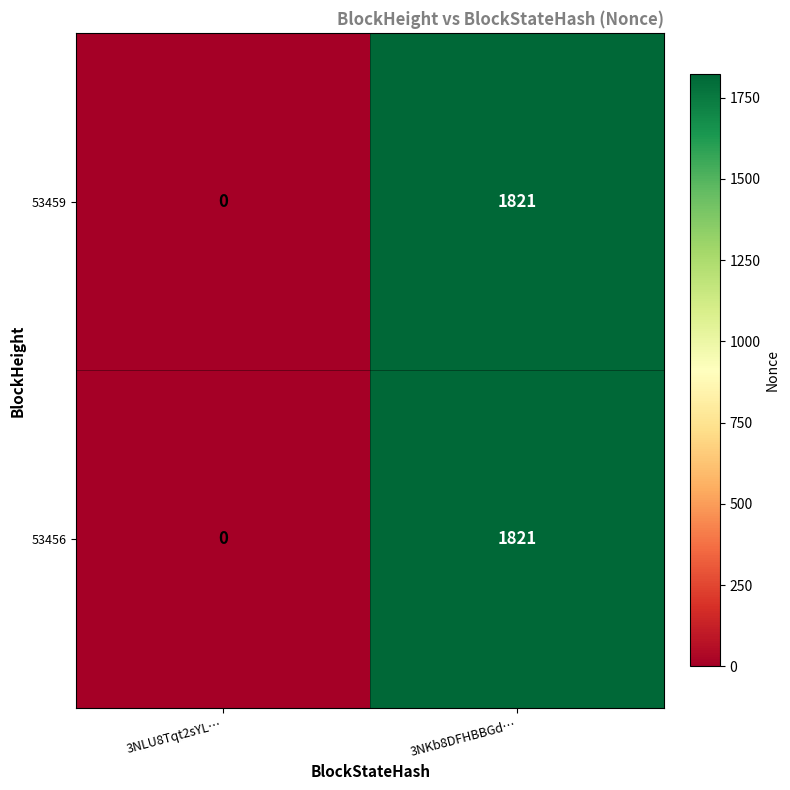

Which label corresponds to the largest value in the chart?

3NKb8DFHBBGd…